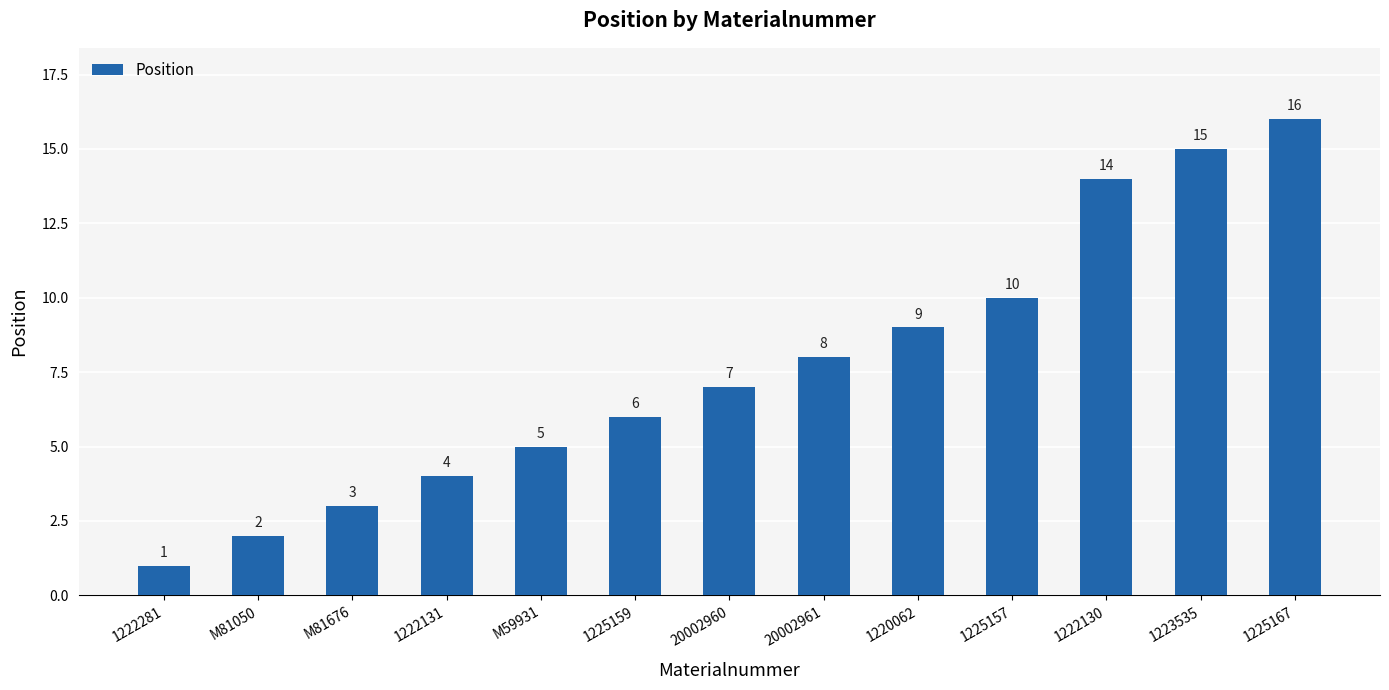

List the labels in order of value, largest first.

1225167, 1223535, 1222130, 1225157, 1220062, 20002961, 20002960, 1225159, M59931, 1222131, M81676, M81050, 1222281